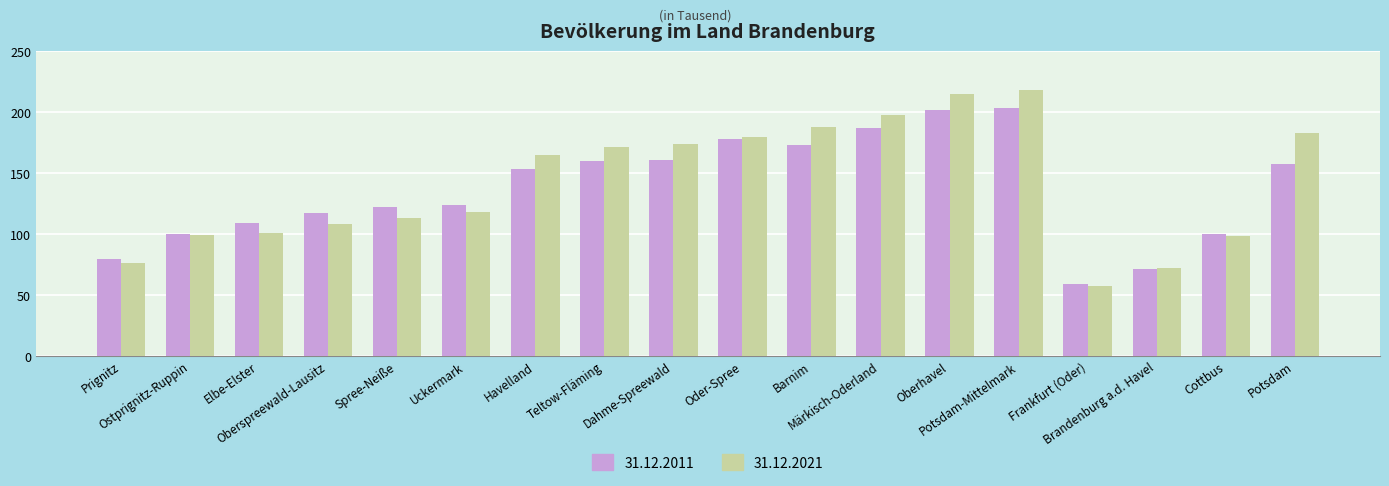

What value does the 31.12.2011 series have at Dahme-Spreewald?

160.1